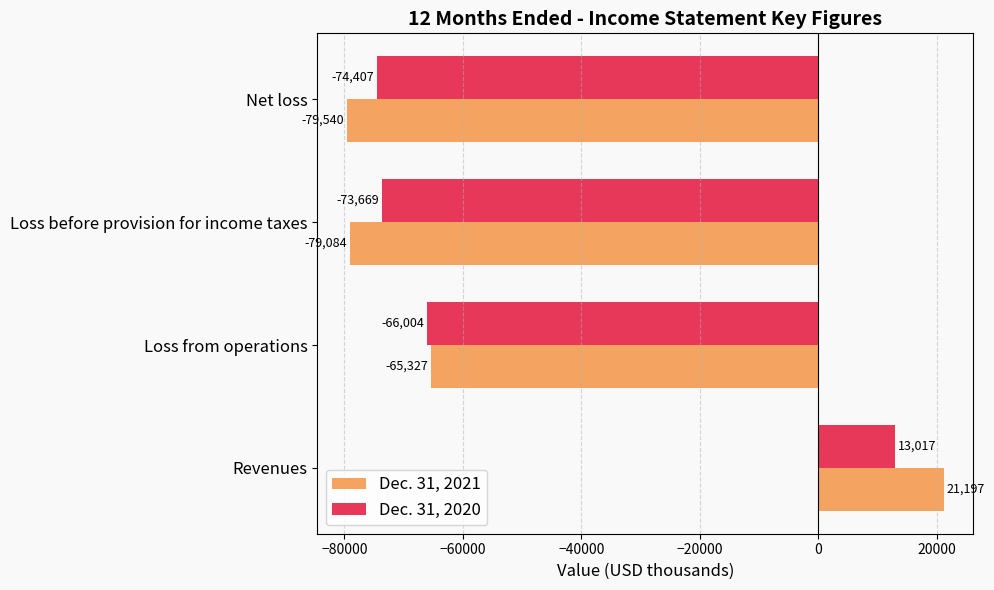

What is the average value of the Dec. 31, 2020 series?

-50266